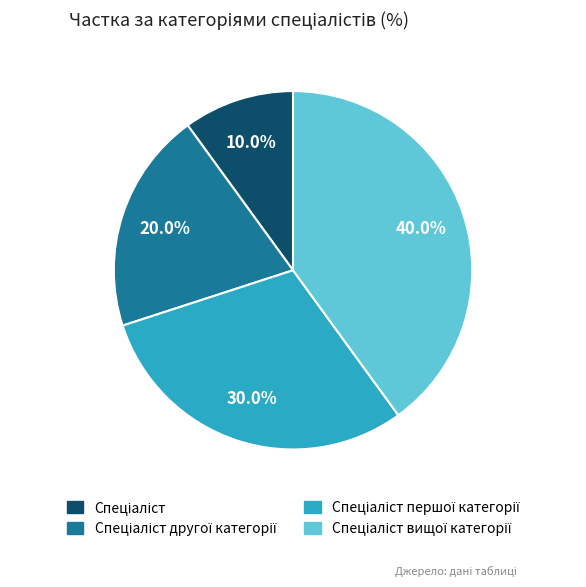

Is there a majority slice in this chart?

No